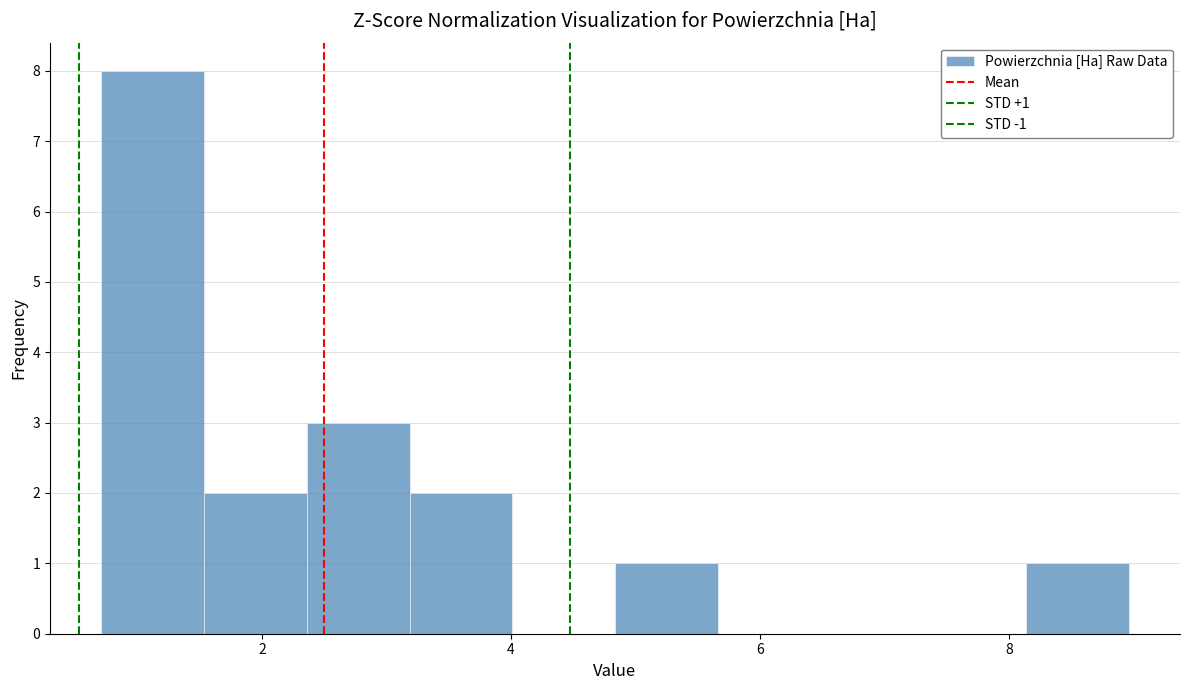

Which range on the x-axis has the tallest bar?

0.8 to 1.6